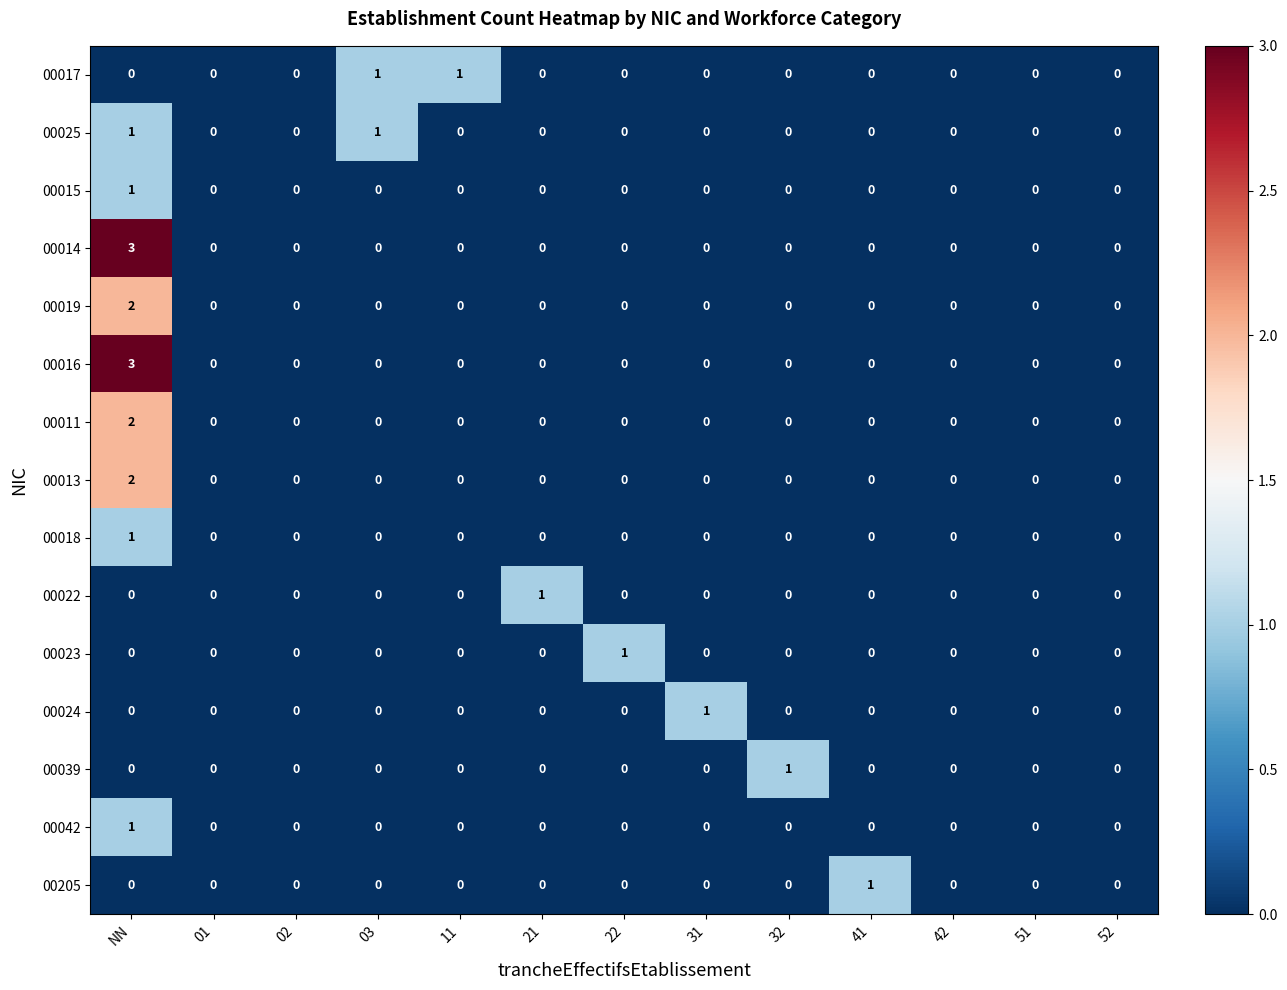

The 00011 series shows -1 at 52. True or false?

False